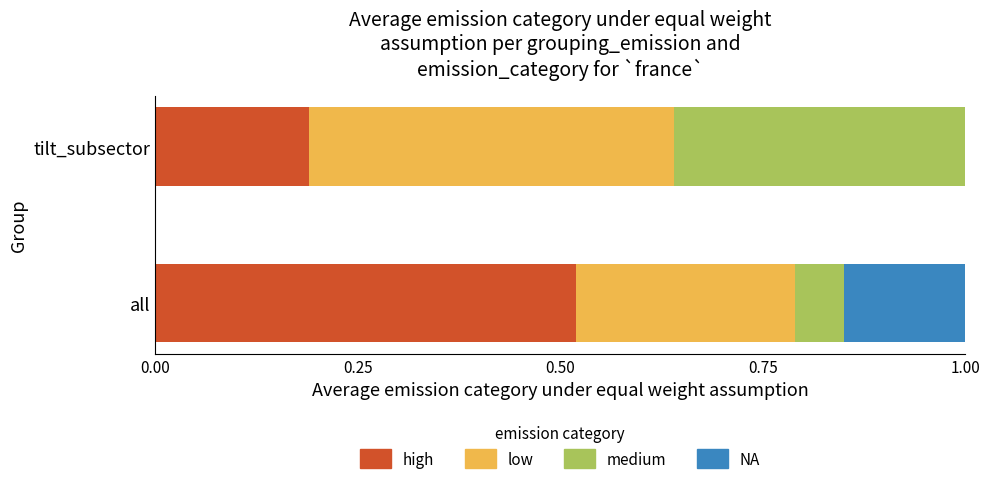

What is the total value across all series at tilt_subsector?

1.0